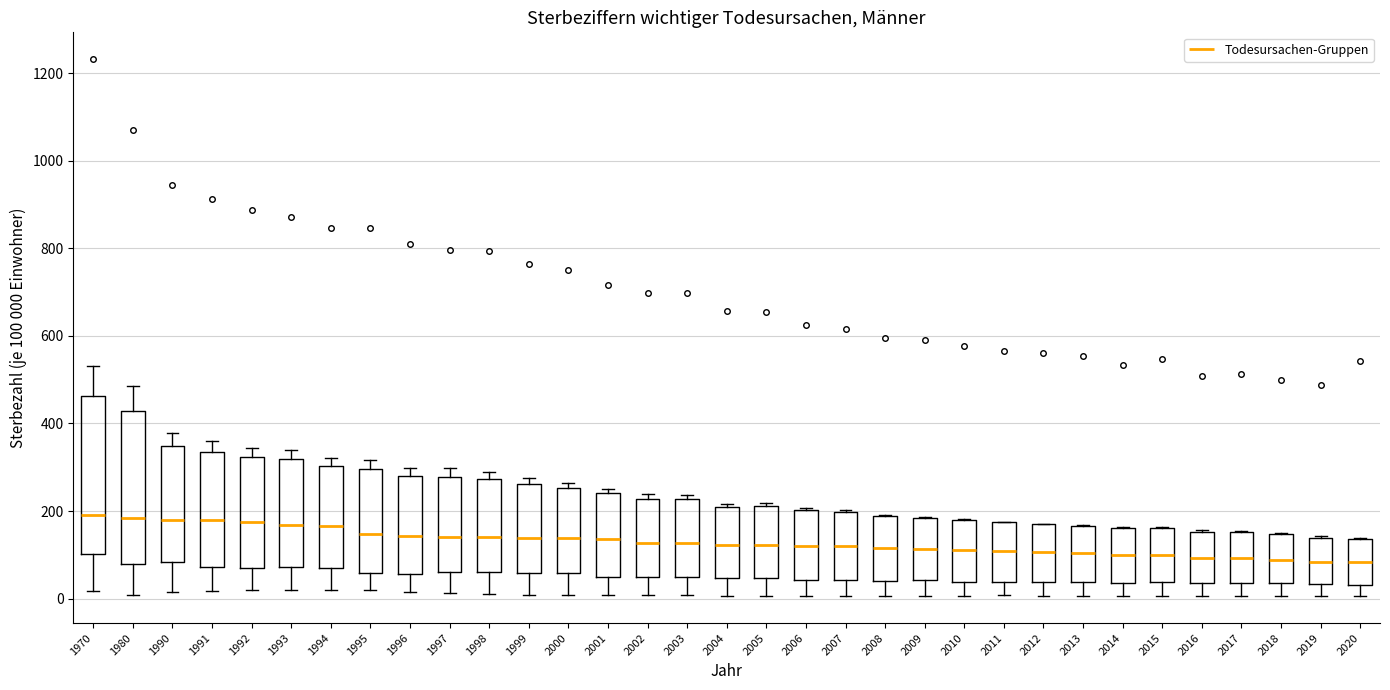

Reading left to right, transcribe this box plot: for each box, give where its median line is, the range the box spans, and where its two whiskers end, as read against the y-axis. The values are not printed on the chart, so give them approximately, as read against the axis.

1970: median 200, box 100 to 460, whiskers 20 to 540
1980: median 180, box 80 to 420, whiskers 0 to 480
1990: median 180, box 80 to 340, whiskers 20 to 380
1991: median 180, box 80 to 340, whiskers 20 to 360
1992: median 180, box 80 to 320, whiskers 20 to 340
1993: median 160, box 80 to 320, whiskers 20 to 340
1994: median 160, box 60 to 300, whiskers 20 to 320
1995: median 140, box 60 to 300, whiskers 20 to 320
1996: median 140, box 60 to 280, whiskers 20 to 300
1997: median 140, box 60 to 280, whiskers 20 to 300
1998: median 140, box 60 to 280, whiskers 20 to 280 (just above the box's upper edge)
1999: median 140, box 60 to 260, whiskers 0 to 280
2000: median 140, box 60 to 260, whiskers 0 to 260 (just above the box's upper edge)
2001: median 140, box 40 to 240, whiskers 0 to 260
2002: median 120, box 60 to 220, whiskers 0 to 240
2003: median 120, box 40 to 220, whiskers 0 to 240
2004: median 120, box 40 to 220, whiskers 0 to 220
2005: median 120, box 40 to 220, whiskers 0 to 220 (just above the box's upper edge)
2006: median 120, box 40 to 200, whiskers 0 to 200
2007: median 120, box 40 to 200, whiskers 0 to 200
2008: median 120, box 40 to 180, whiskers 0 to 200
2009: median 120, box 40 to 180, whiskers 0 to 180
2010: median 120, box 40 to 180, whiskers 0 to 180
2011: median 100, box 40 to 180, whiskers 0 to 180
2012: median 100, box 40 to 180, whiskers 0 to 180
2013: median 100, box 40 to 160, whiskers 0 to 160
2014: median 100, box 40 to 160, whiskers 0 to 160
2015: median 100, box 40 to 160, whiskers 0 to 160
2016: median 100, box 40 to 160, whiskers 0 to 160
2017: median 100, box 40 to 160, whiskers 0 to 160
2018: median 80, box 40 to 140, whiskers 0 to 160
2019: median 80, box 40 to 140, whiskers 0 to 140
2020: median 80, box 20 to 140, whiskers 0 to 140